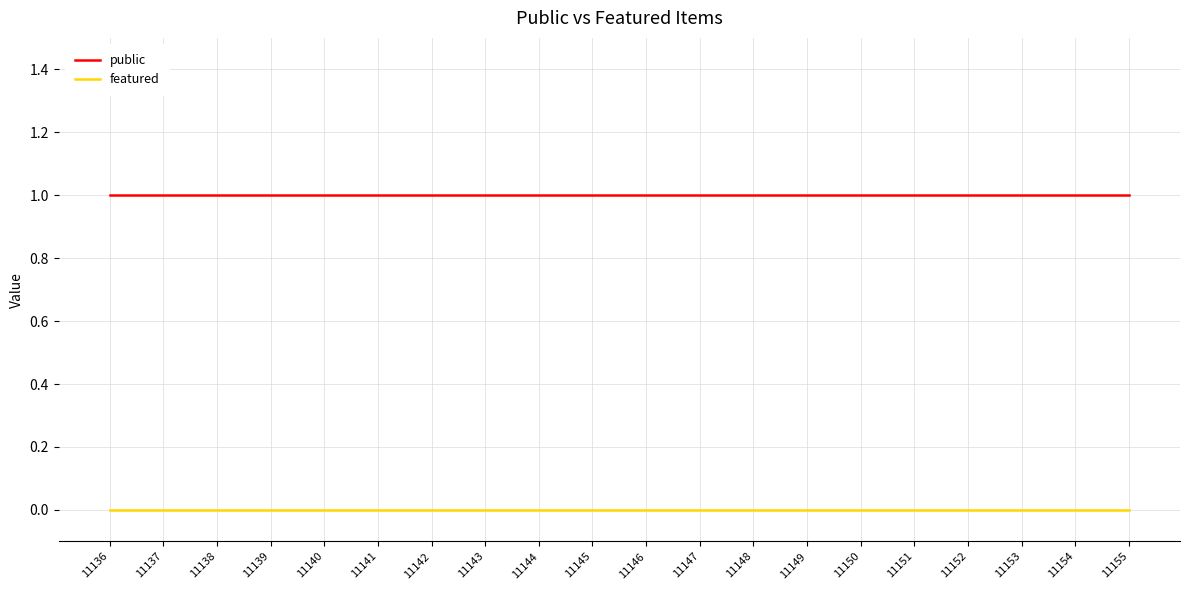

What is the sum of the public values at 11137 and 11146?

2